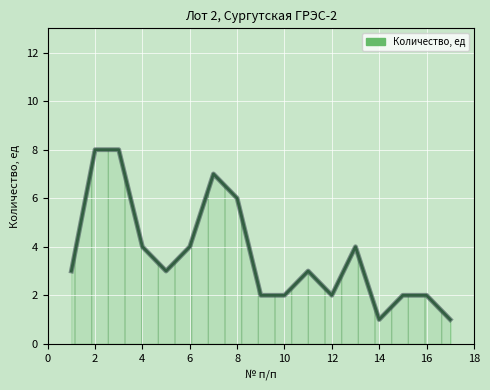

Count the number of data series in this chart.

1